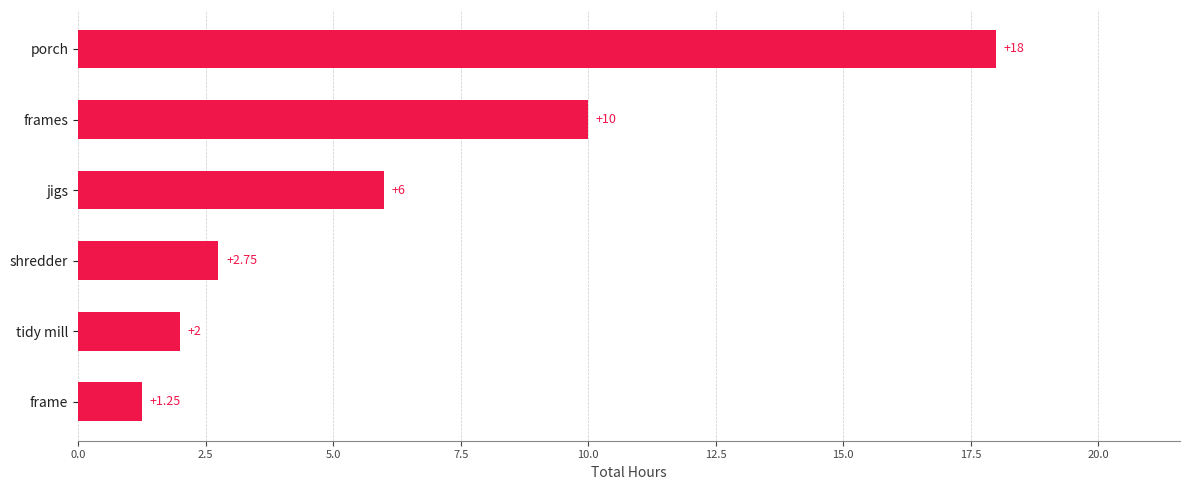

Between porch and frames, which is larger?

porch